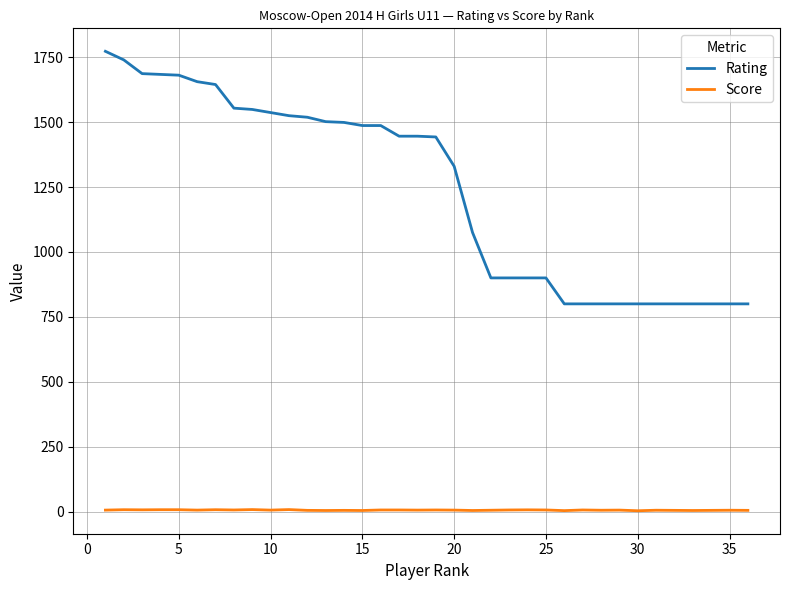

Does the chart display data point markers on the line(s)?

No